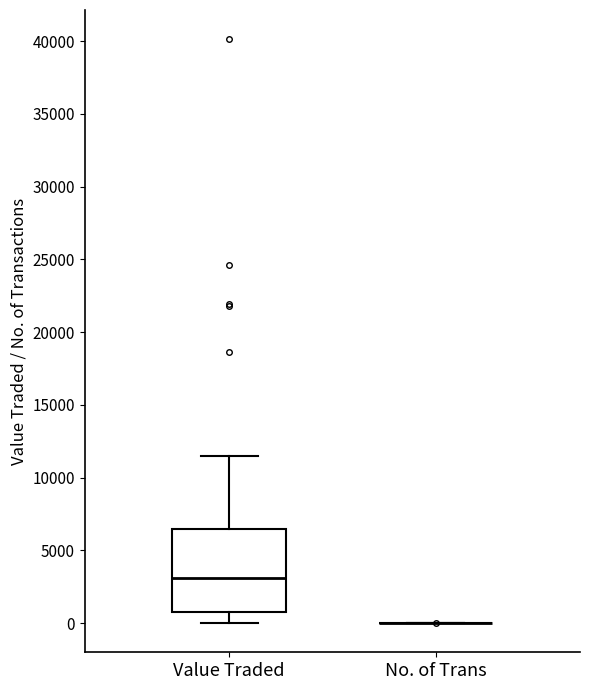

Reading left to right, transcribe this box plot: for each box, give where its median line is, the range the box spans, and where its two whiskers end, as read against the y-axis. The values are not printed on the chart, so give them approximately, as read against the axis.

Value Traded: median 3000, box 500 to 6500, whiskers 0 to 11500
No. of Trans: box collapsed to a line at 0, whiskers 0 to 0